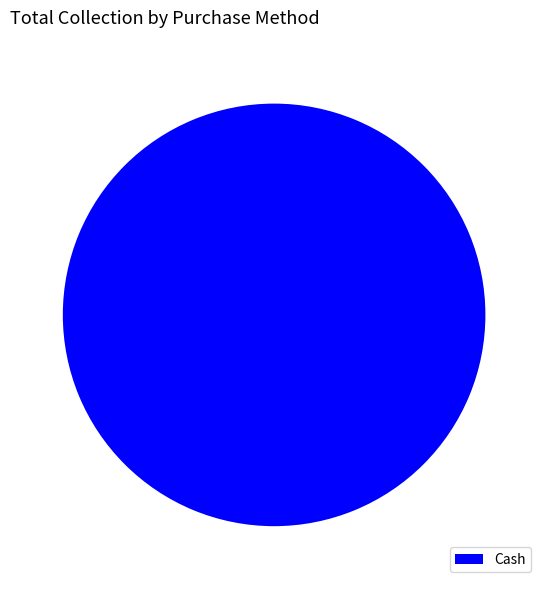

Rank the categories by value from lowest to highest.

Cash